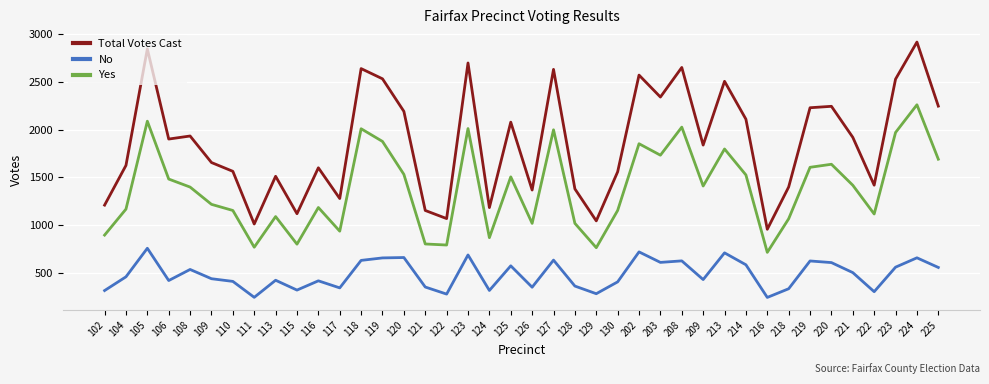

The No series shows 405 at 130. True or false?

True